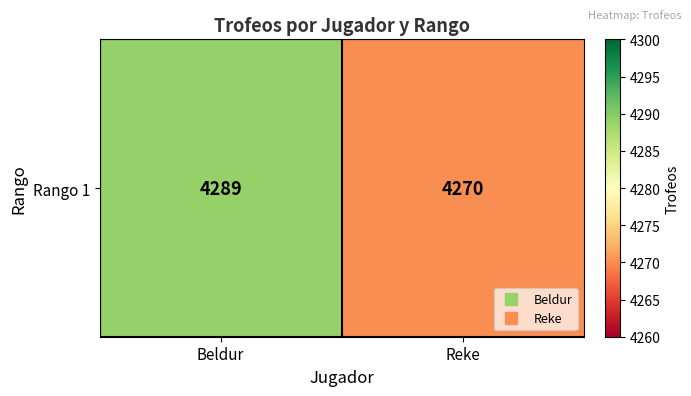

Which has a higher value, Reke or Beldur?

Beldur